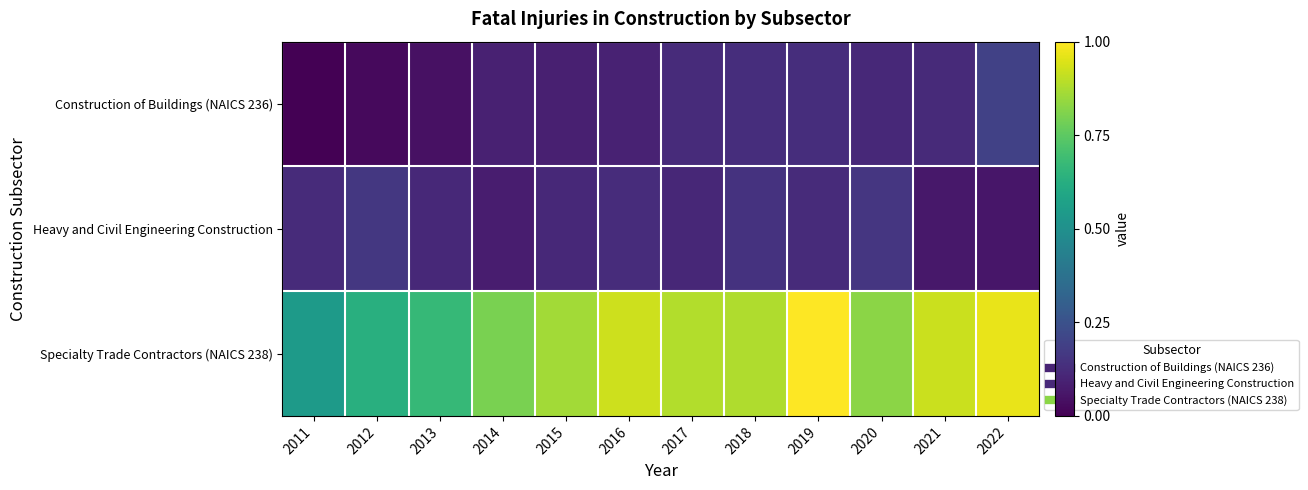

Between 2013 and 2015, which is larger?

2015